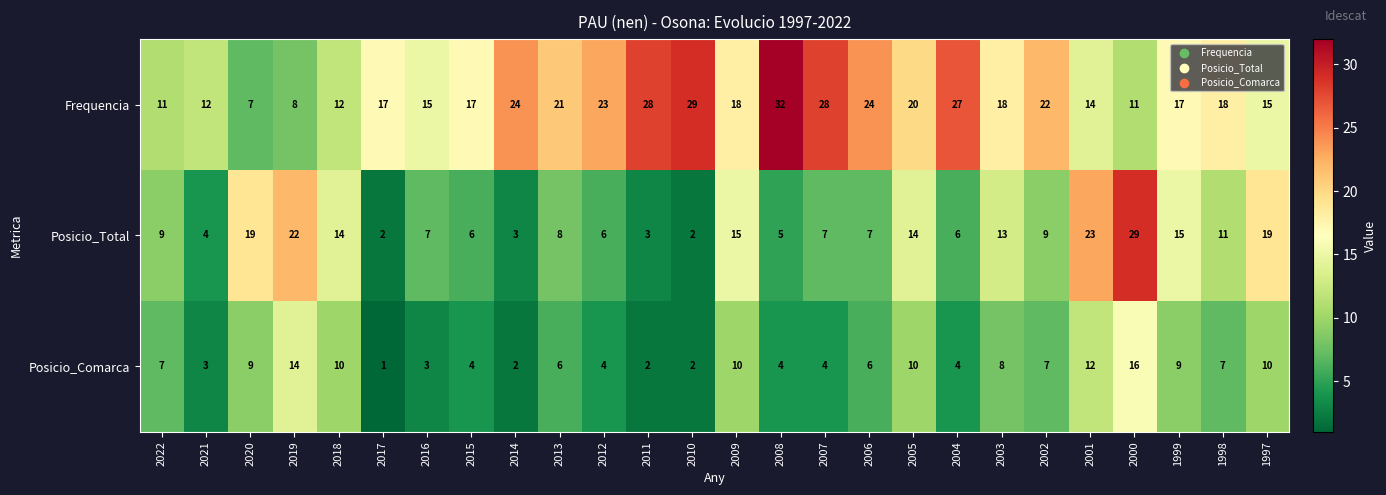

The Posicio_Total series shows 11 at 1998. True or false?

True